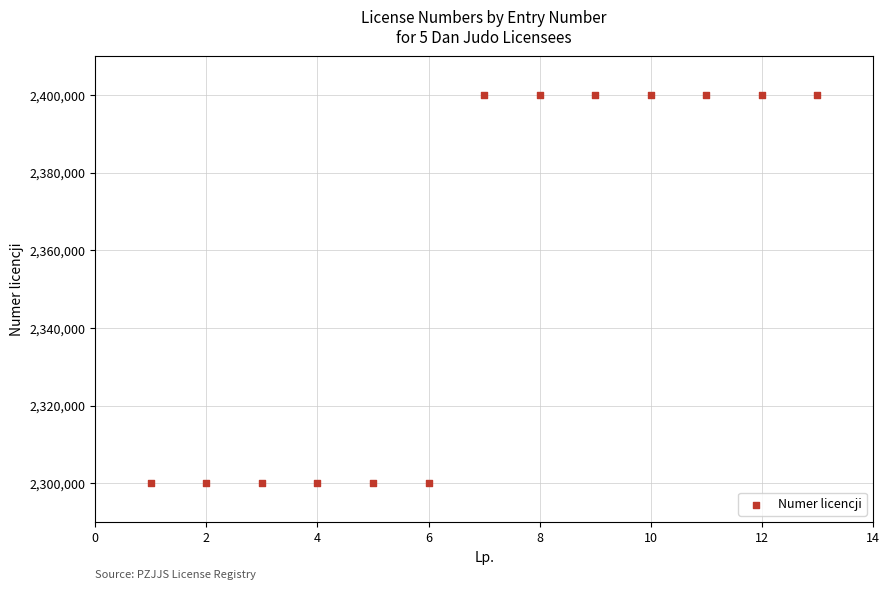

What is the range of X values (max minus min)?

12